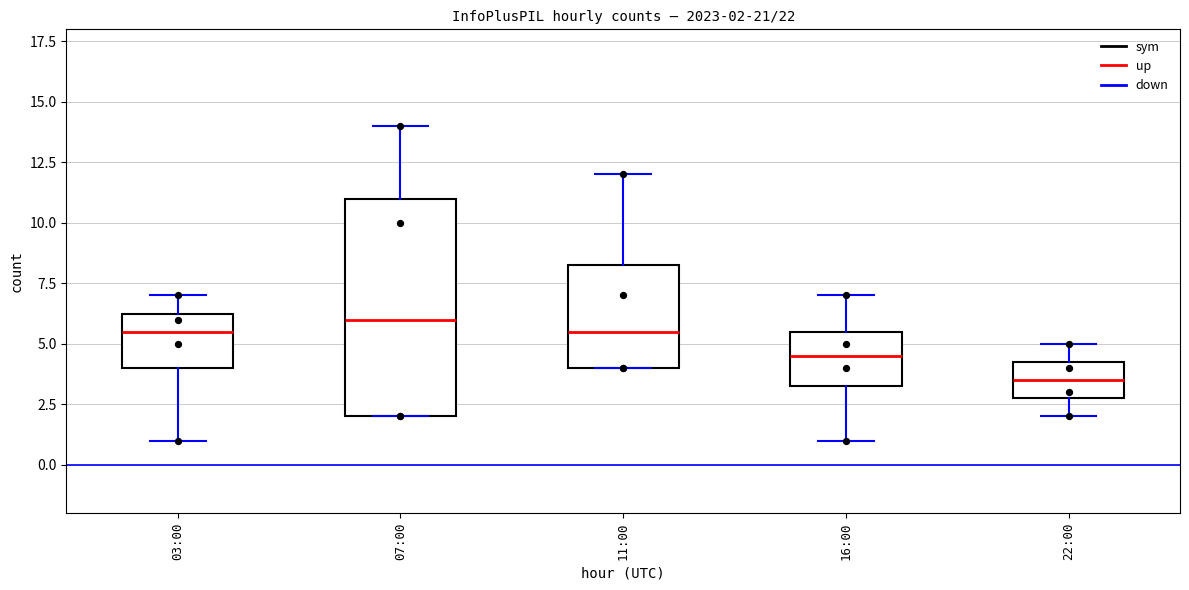

Which box is the tallest, from its lower edge to its upper edge?

07:00